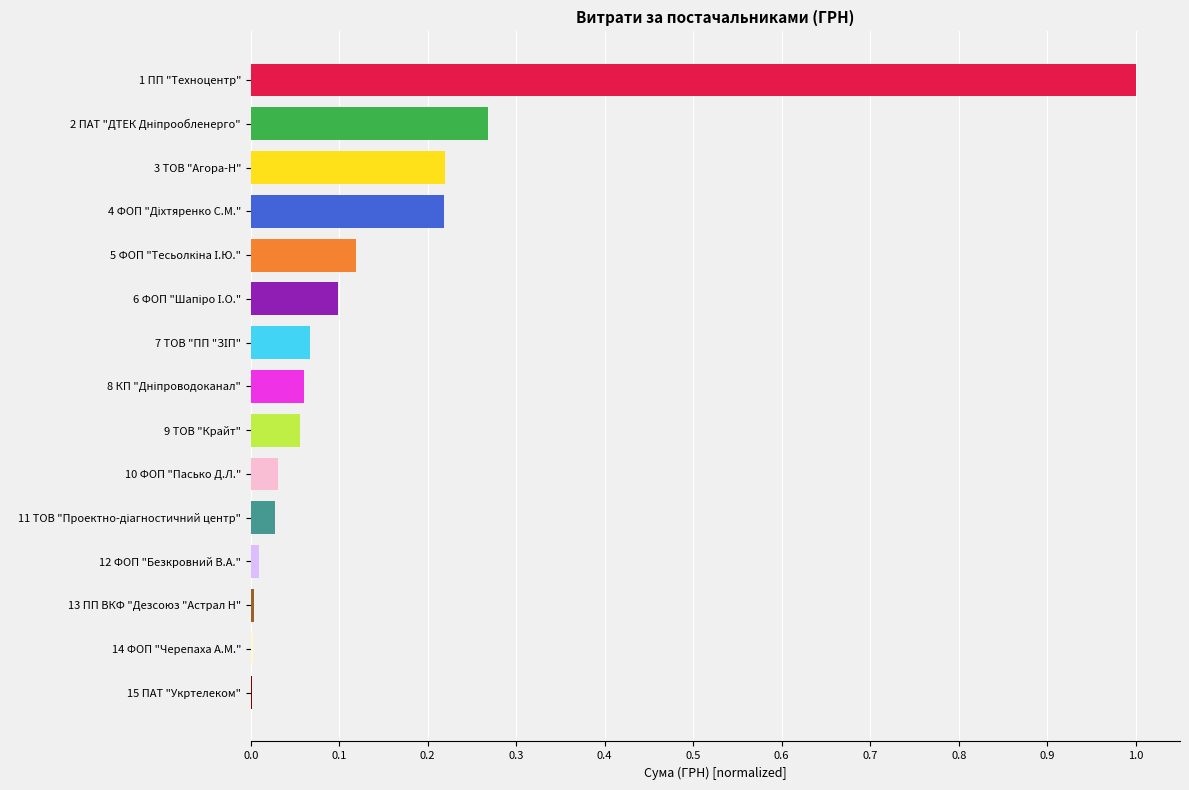

What is the sum of all values?

2.2